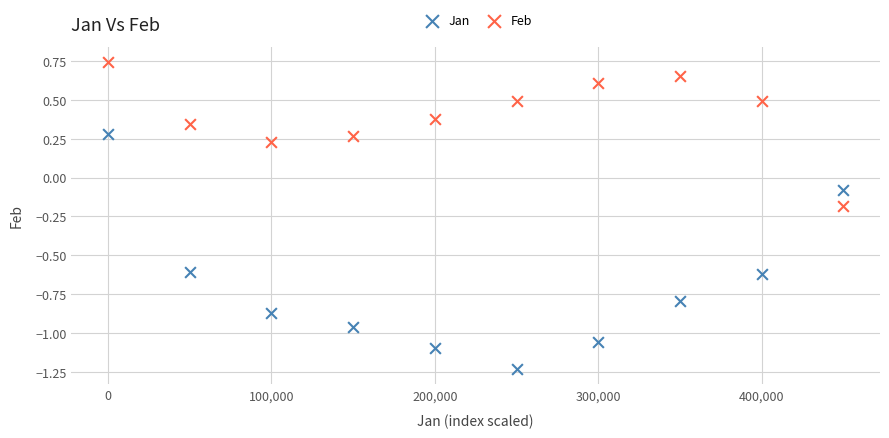

Which series has the largest Y range (max minus min)?

Jan